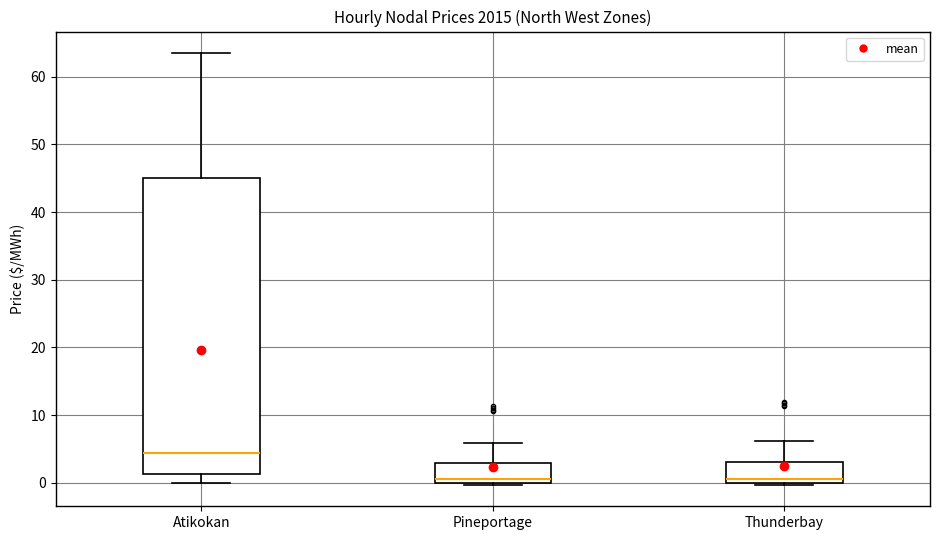

Where does the upper whisker of the box for Atikokan end on the y-axis? The values are not printed on the chart, so give them approximately, as read against the axis.

63